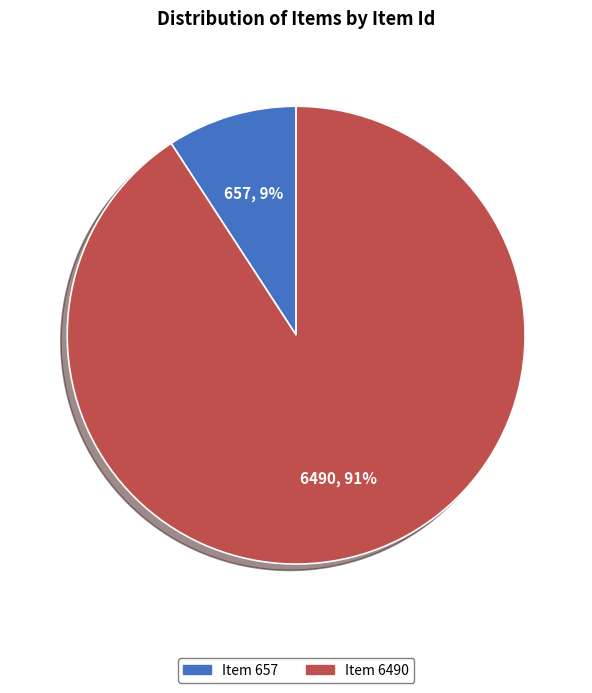

Which slice is the largest?

Item 6490